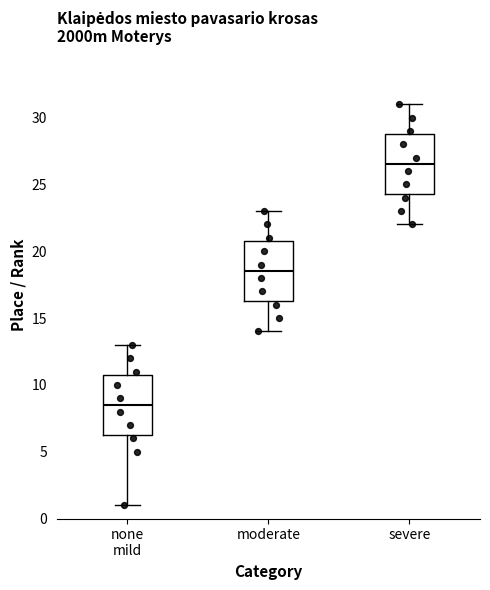

Which box has the highest median line?

severe